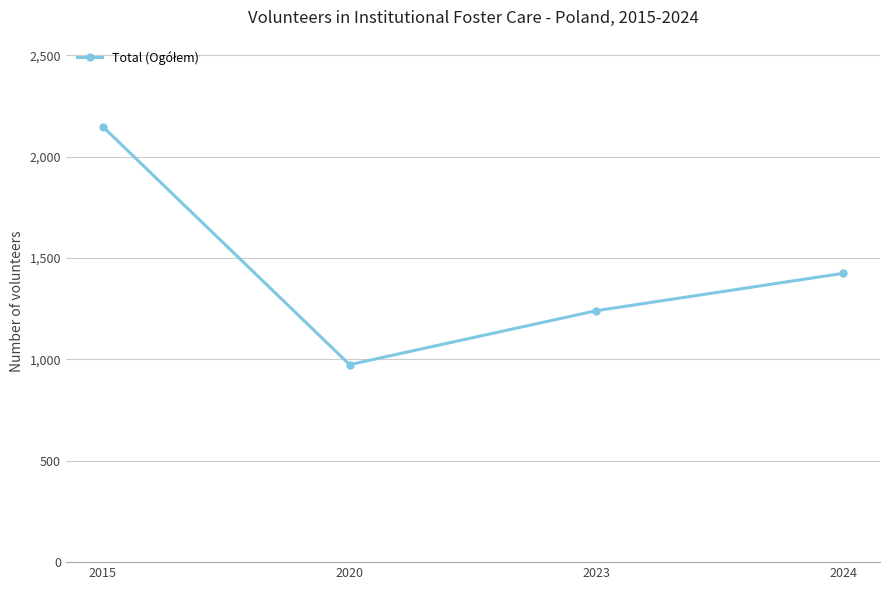

Is this an area chart (filled region under the line)?

No